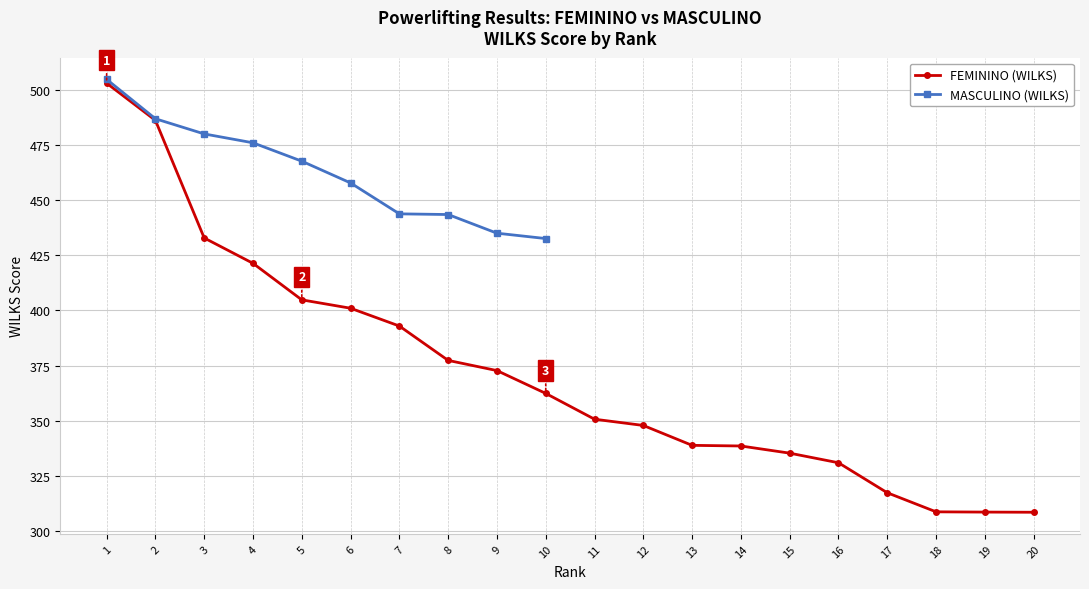

The FEMININO (WILKS) series shows 607.6 at 12. True or false?

False